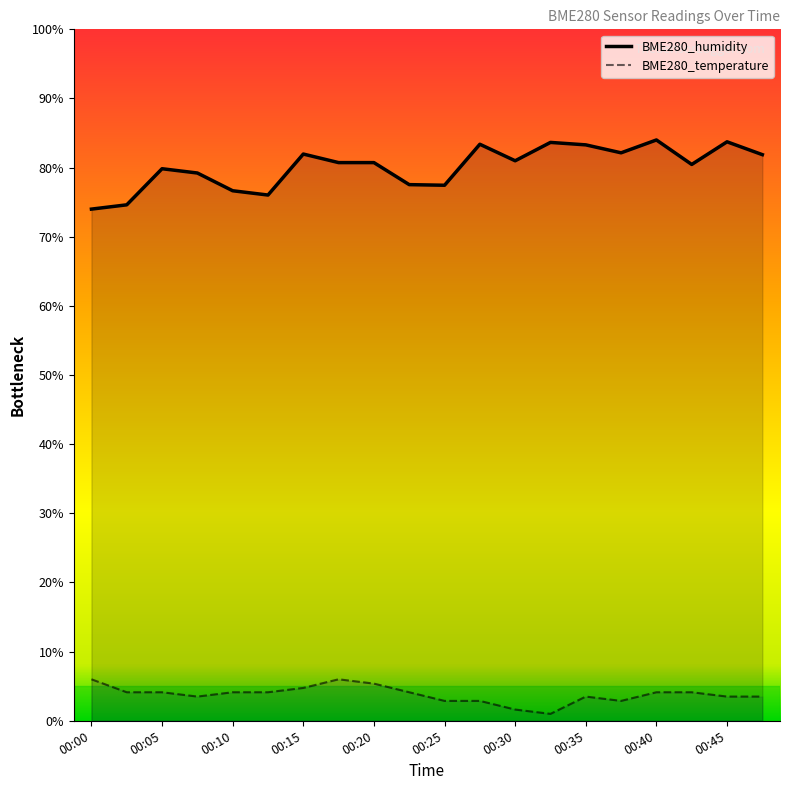

The value of BME280_humidity at 00:20 is 80.7. True or false?

True